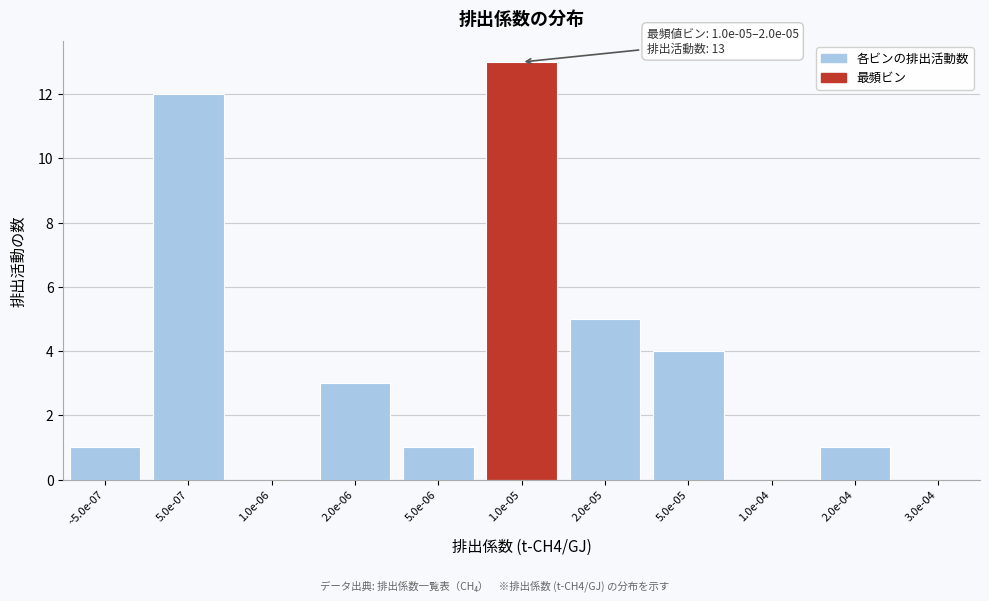

Reading right to left, extract all data points from this chart.

3.0e-04=0	2.0e-04=1	1.0e-04=0	5.0e-05=4	2.0e-05=5	1.0e-05=13	5.0e-06=1	2.0e-06=3	1.0e-06=0	5.0e-07=12	~5.0e-07=1